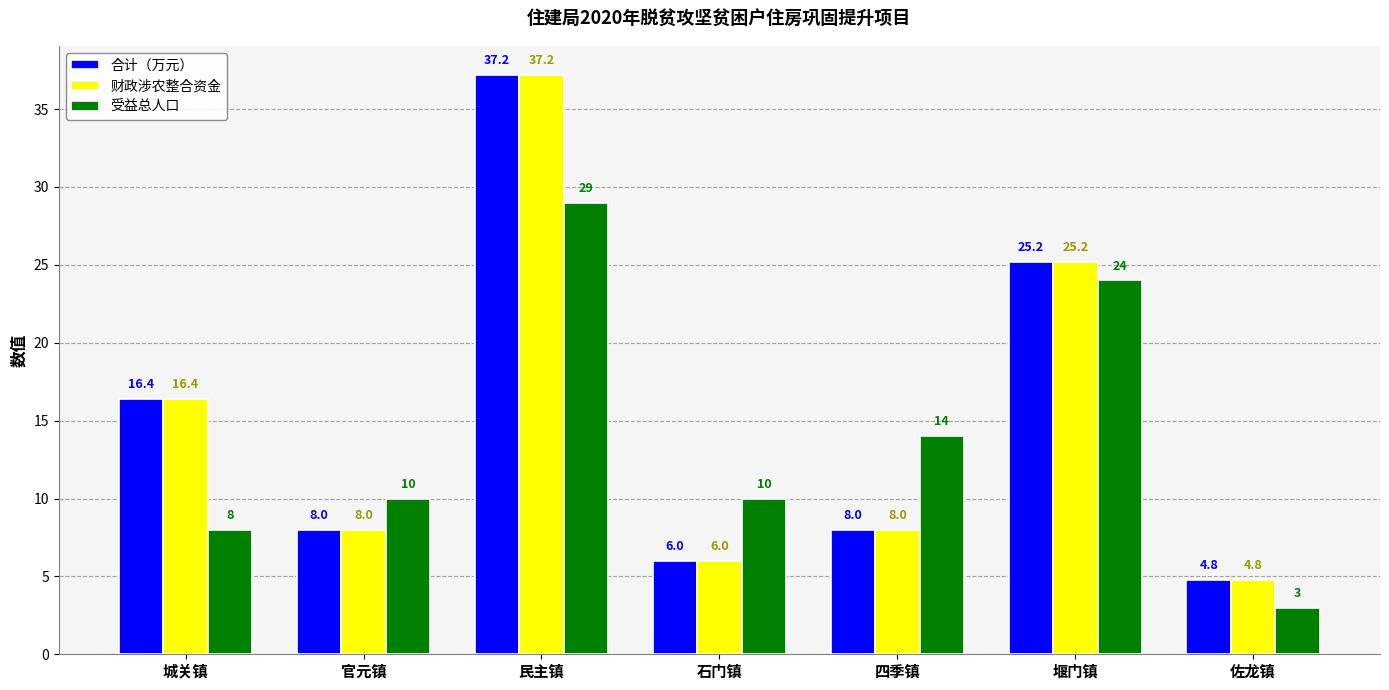

What is the spread (max minus min) of values at 四季镇?

6.0